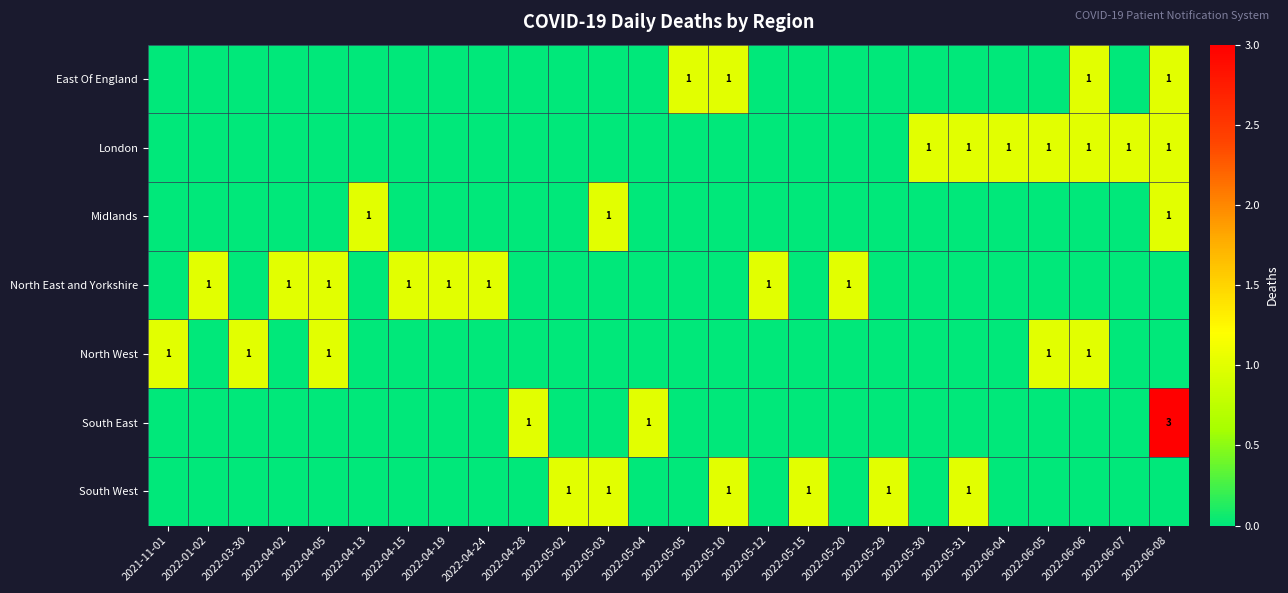

True or false: South East has a value of 0 at 2022-05-04.

False